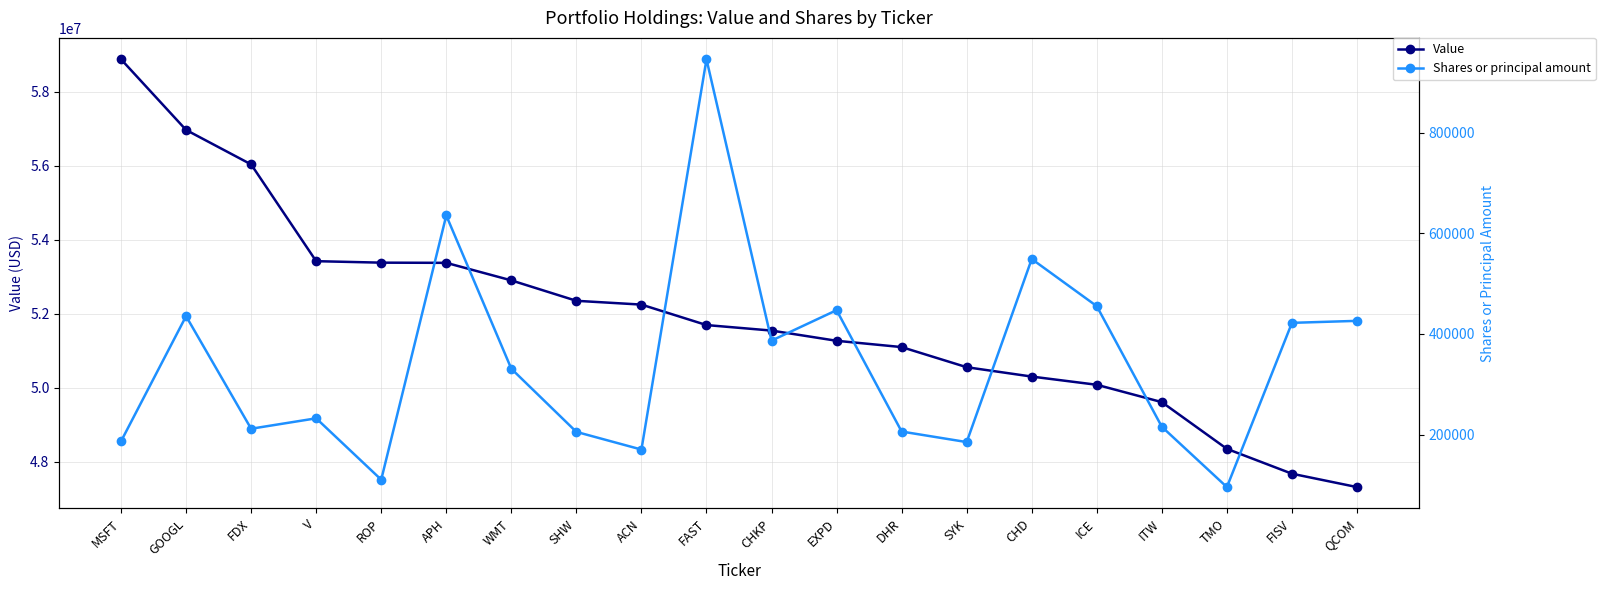

At which label does Value first exceed 51696676?

MSFT